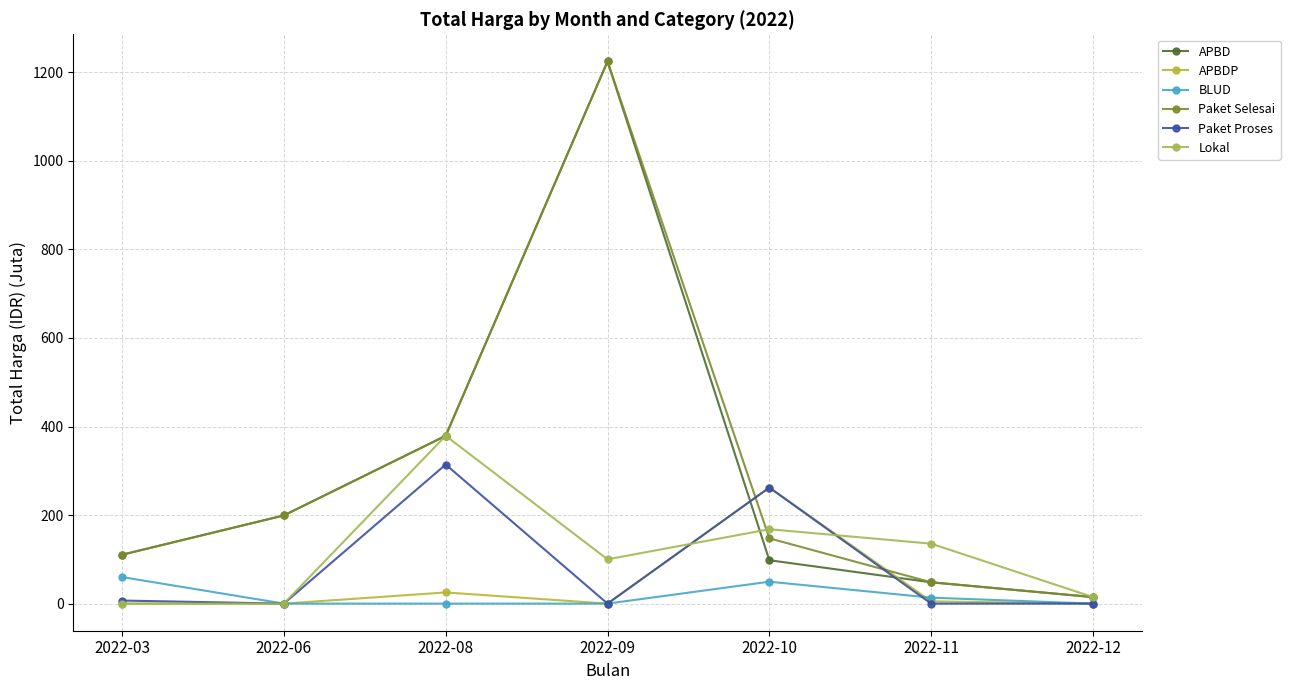

How many lines are shown in the chart?

6